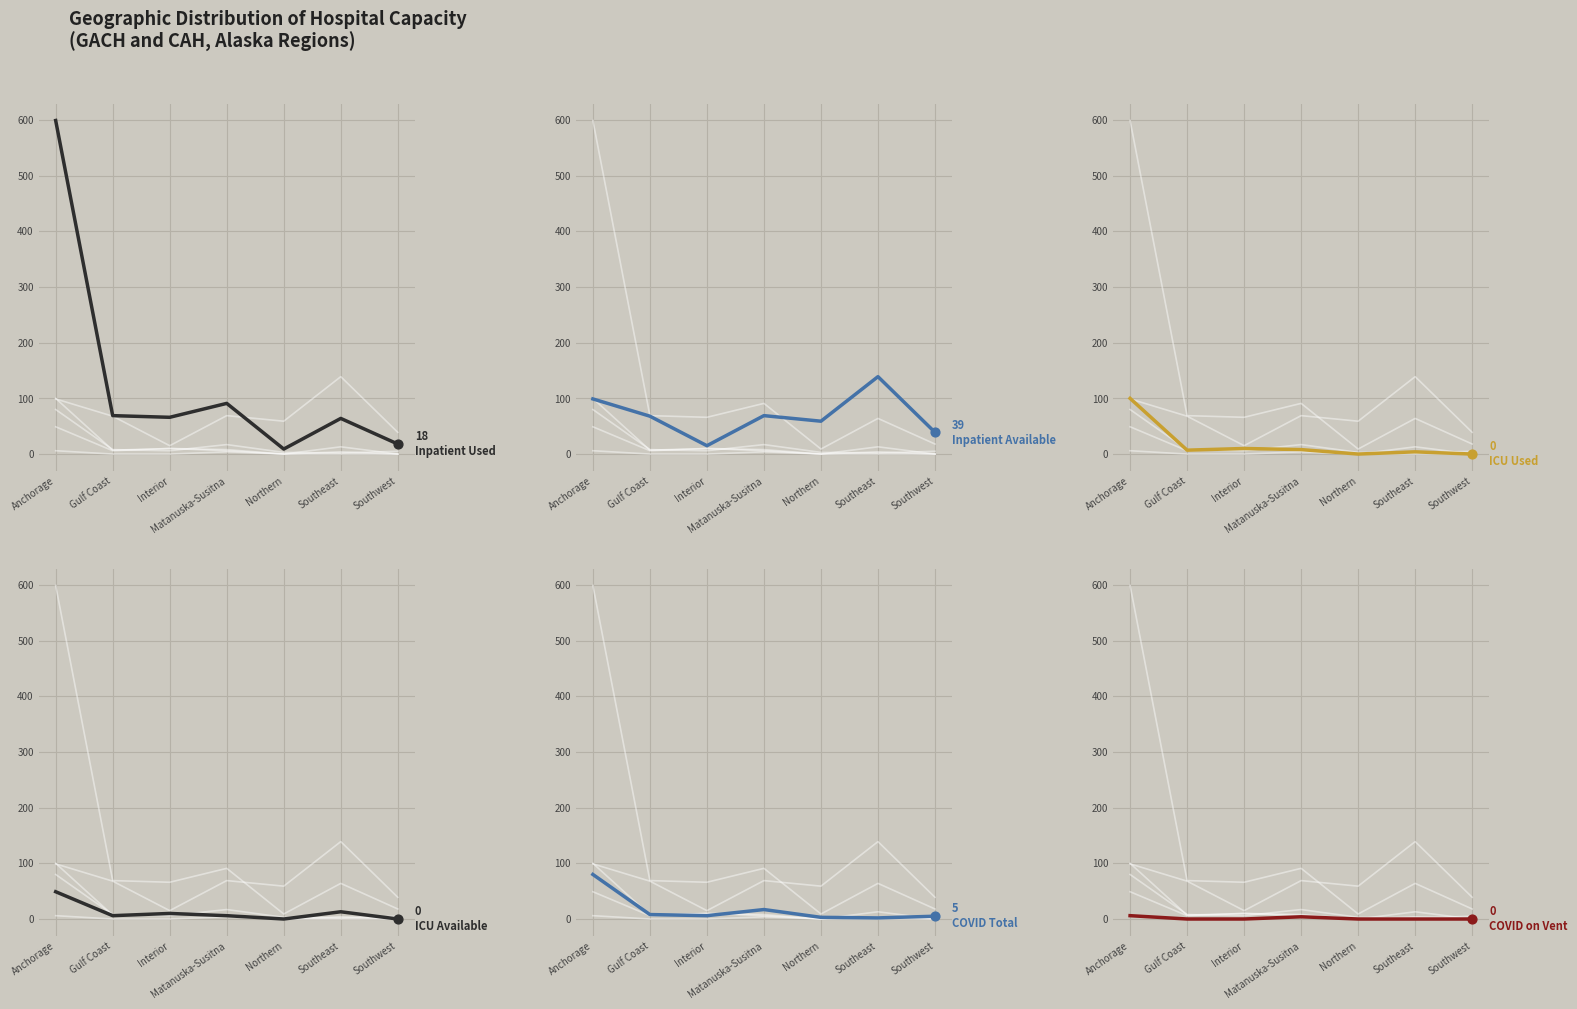

Is the value of ICU Available at Anchorage greater than the value of Inpatient Used at Northern?

Yes